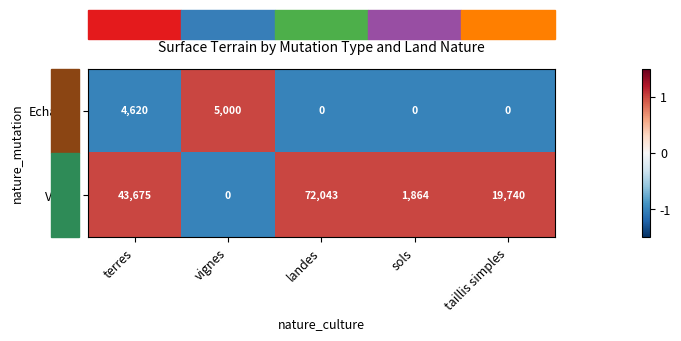

List the series in order of their overall mean, lowest first.

Echange, Vente